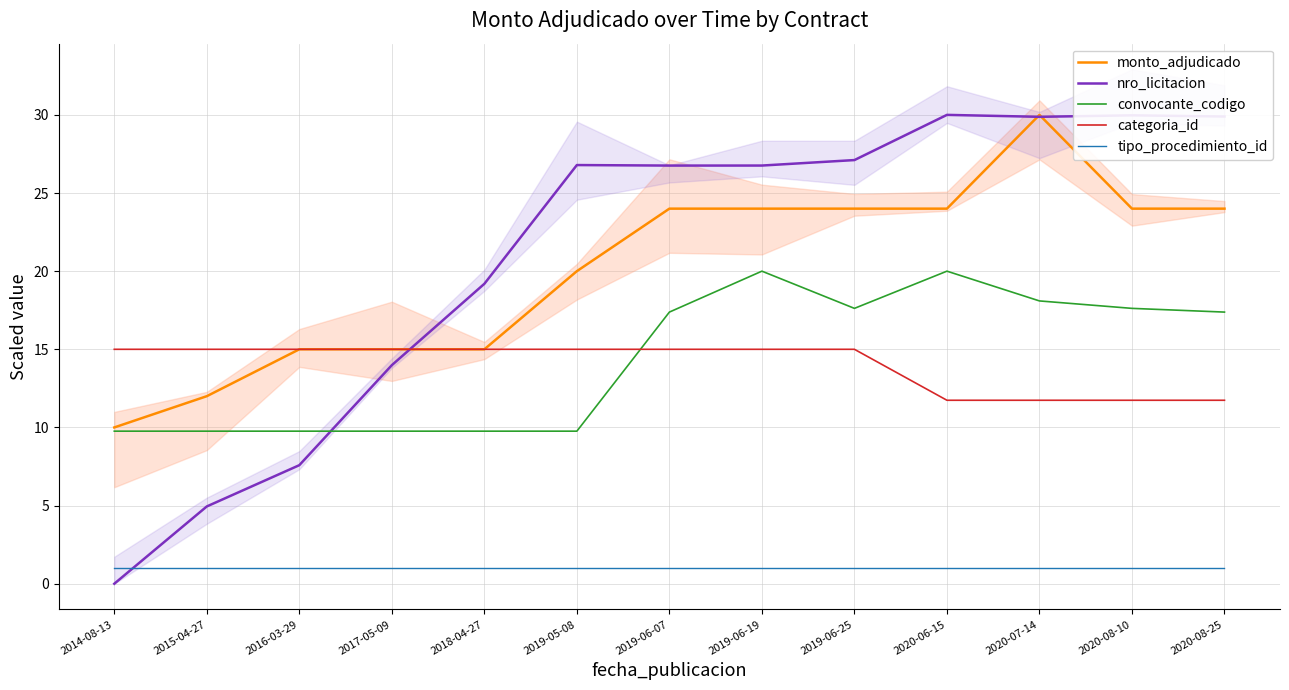

What is the total value across all series at 2019-06-25?

84.7